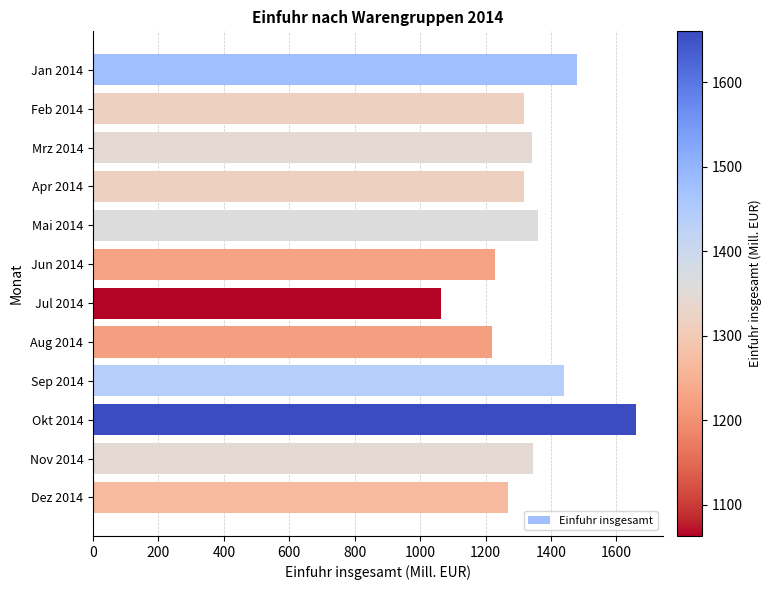

How many bars are there in total?

12